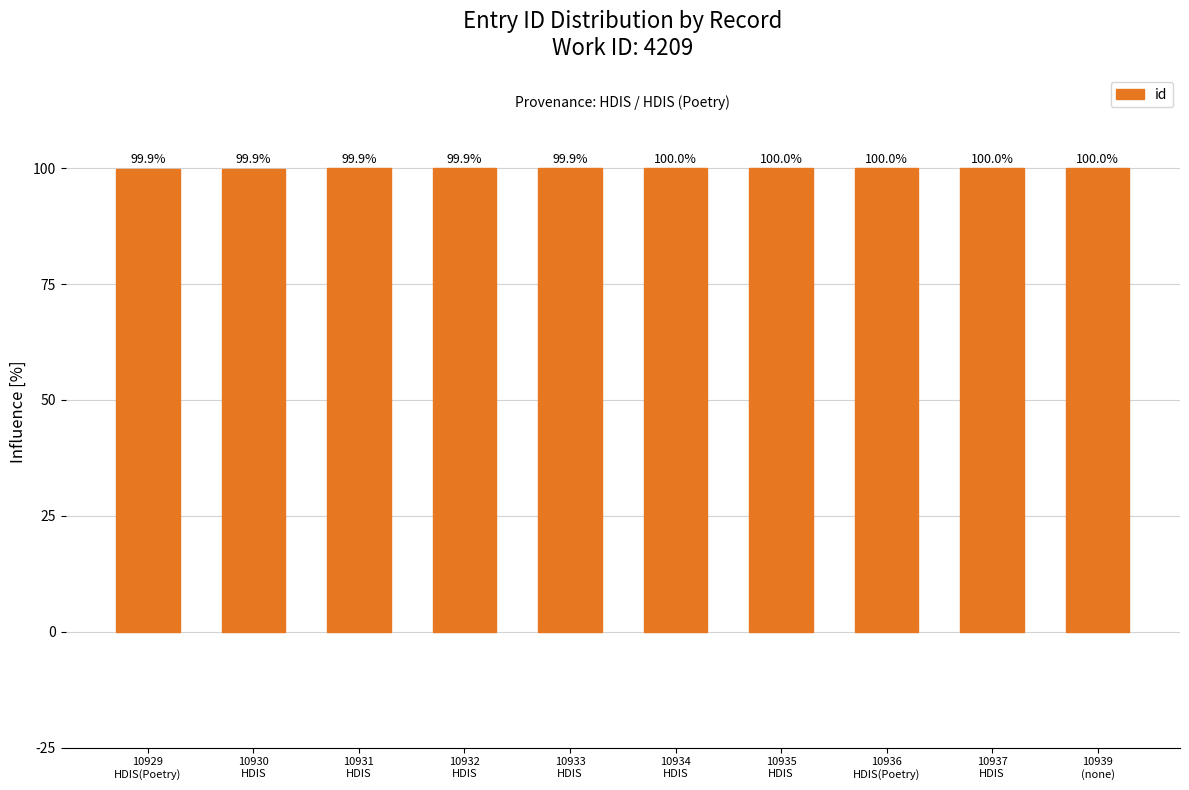

What is the maximum value shown in the chart?

100.0